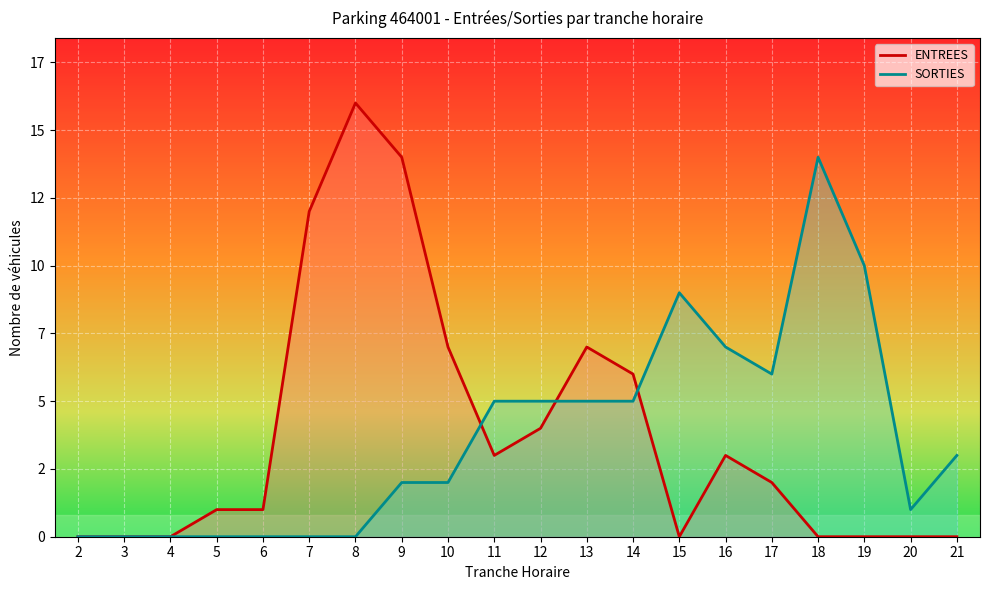

What is the difference between the second highest and second lowest values in the SORTIES series?

10